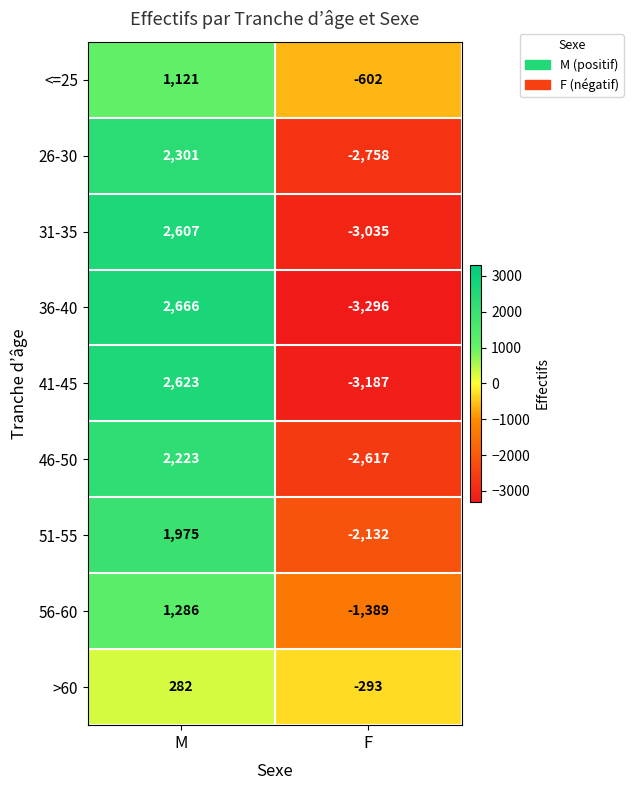

Rank the series by their maximum value, from highest to lowest.

36-40, 41-45, 31-35, 26-30, 46-50, 51-55, 56-60, <=25, >60